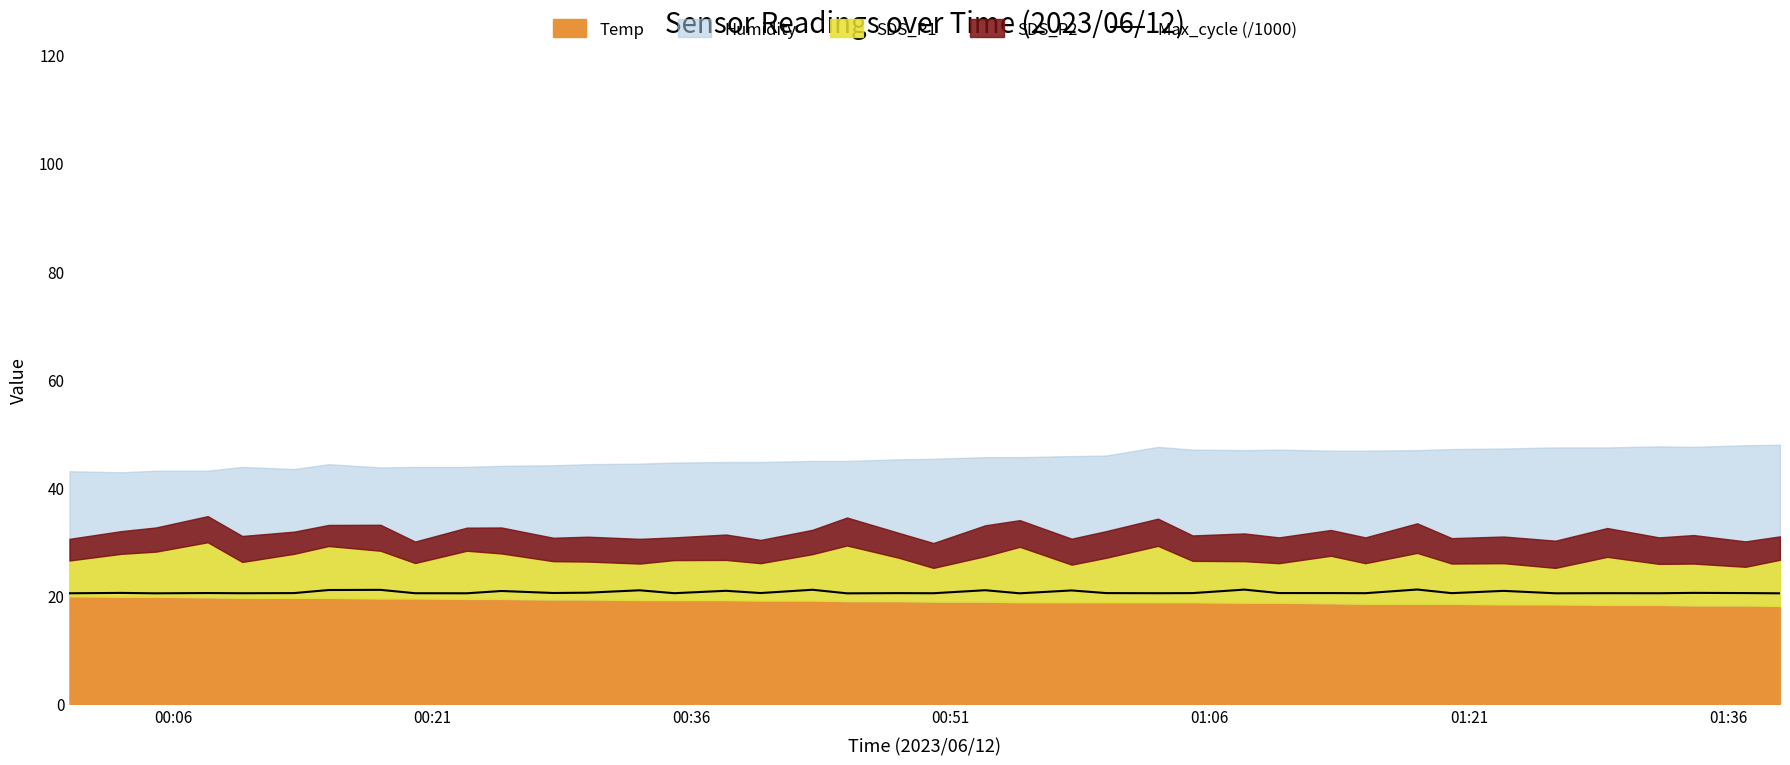

What is the minimum value for Max_cycle (/1000)?

20.4